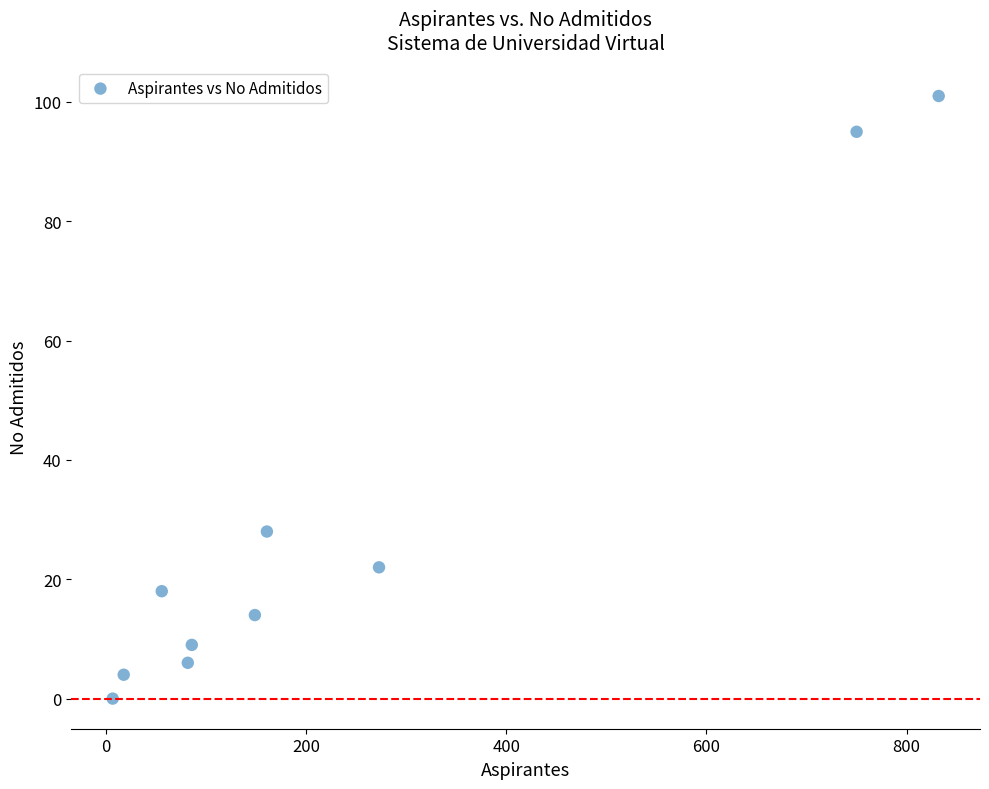

What is the range of Y values (max minus min)?

101